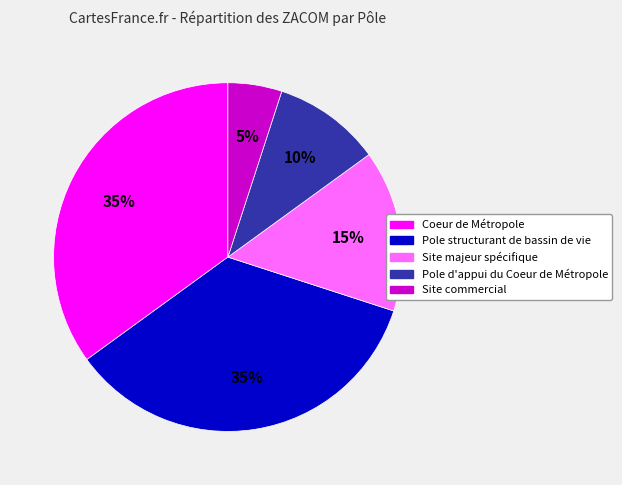

The Site commercial slice represents 5% of the pie. True or false?

True